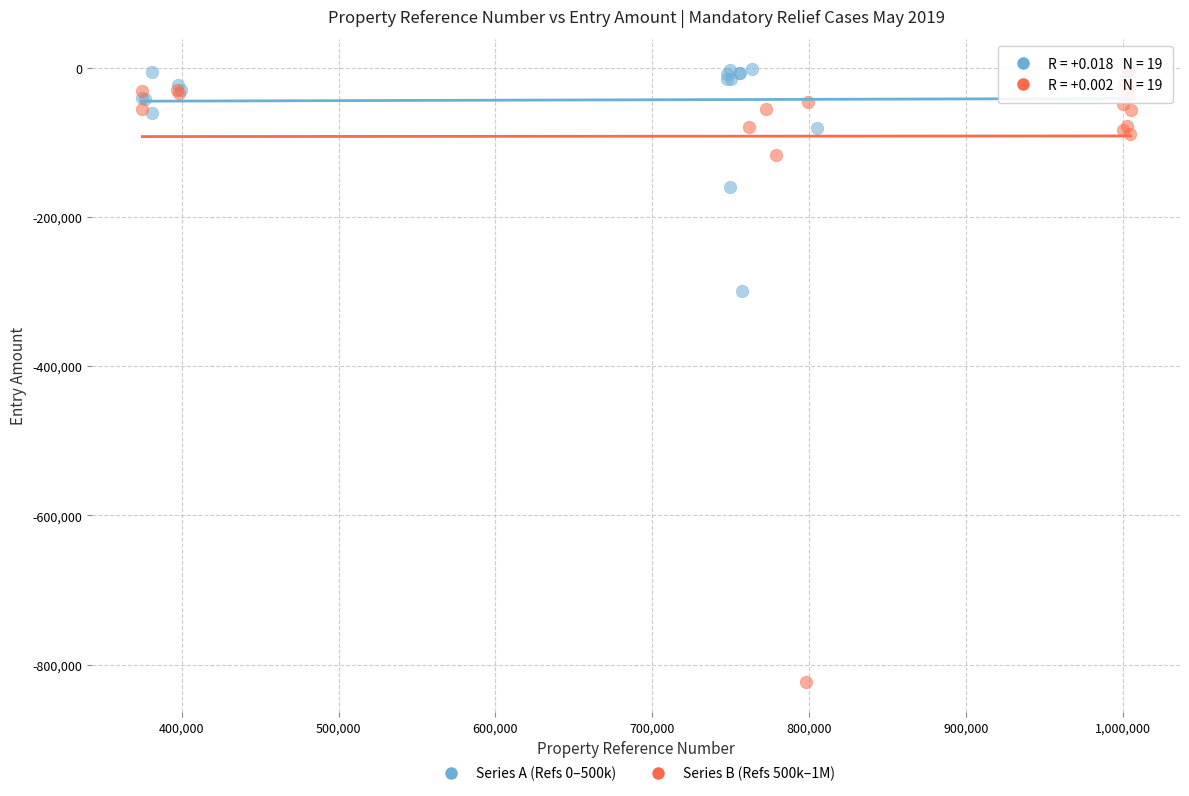

Which series contains the lowest Y value?

Series B (Refs 500k–1M)